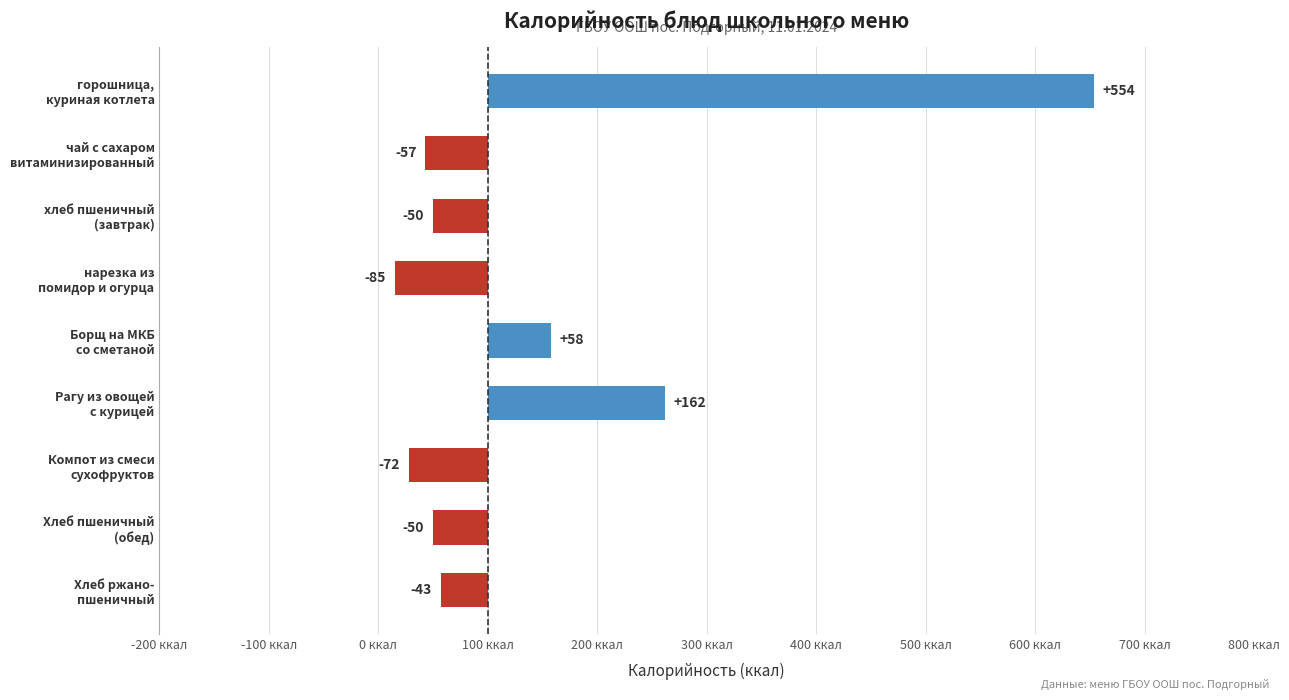

Are the bars grouped side by side (vs. stacked)?

No